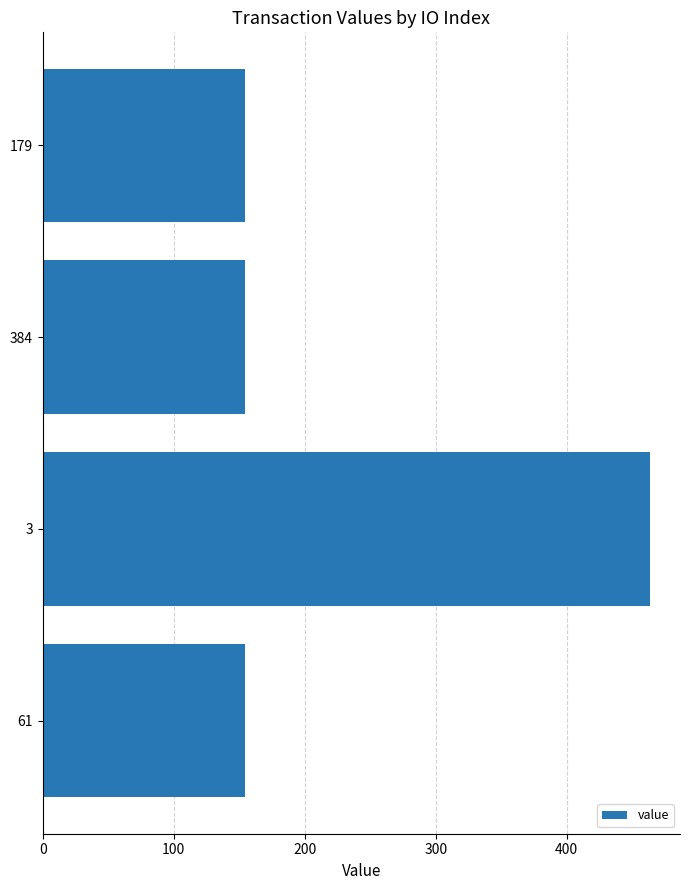

True or false: the data shows 236.0 at 61.

False